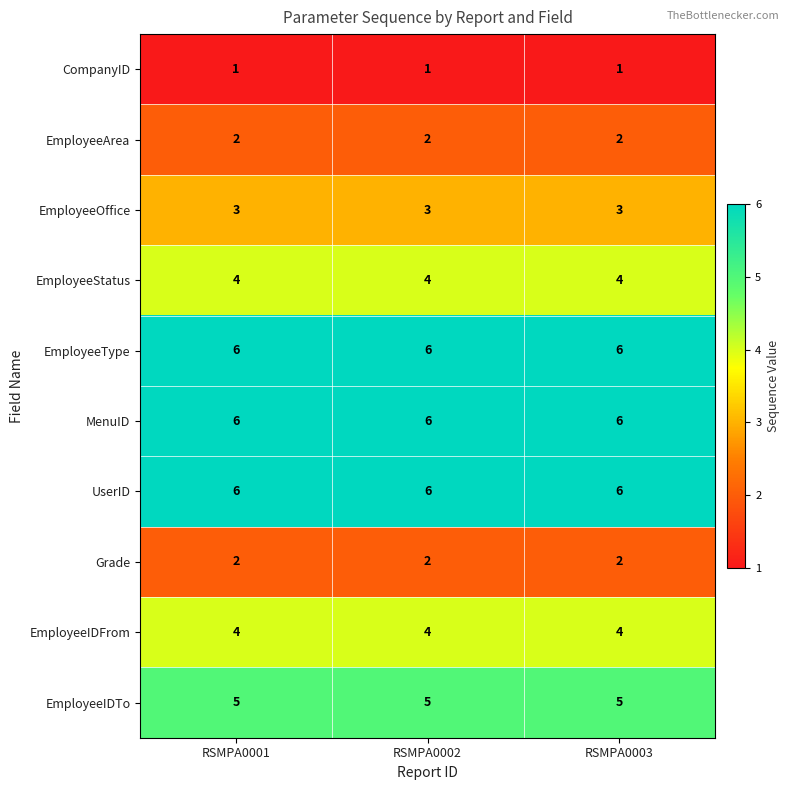

At how many categories does at least one series exceed 3?

3